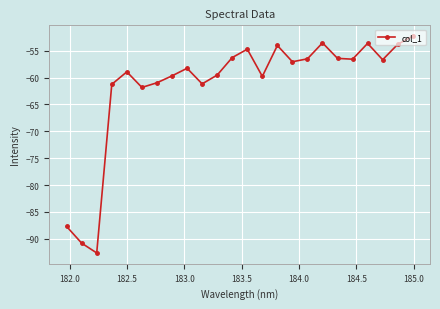

What is the maximum value shown in the chart?

-52.3